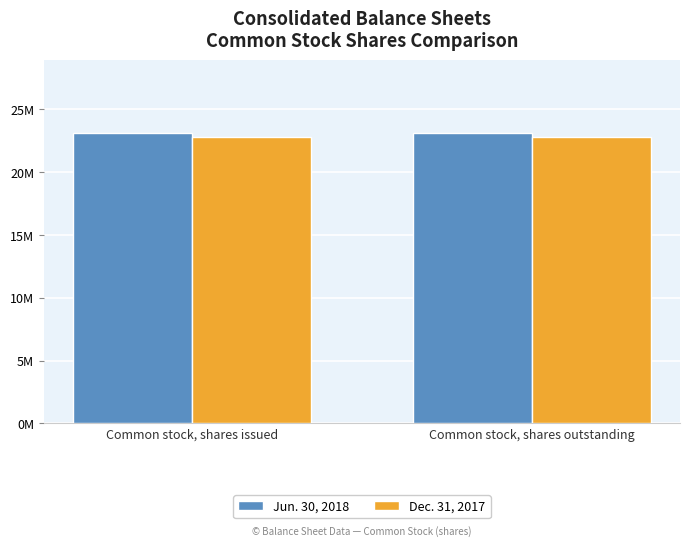

Which series has the widest spread of values?

Jun. 30, 2018